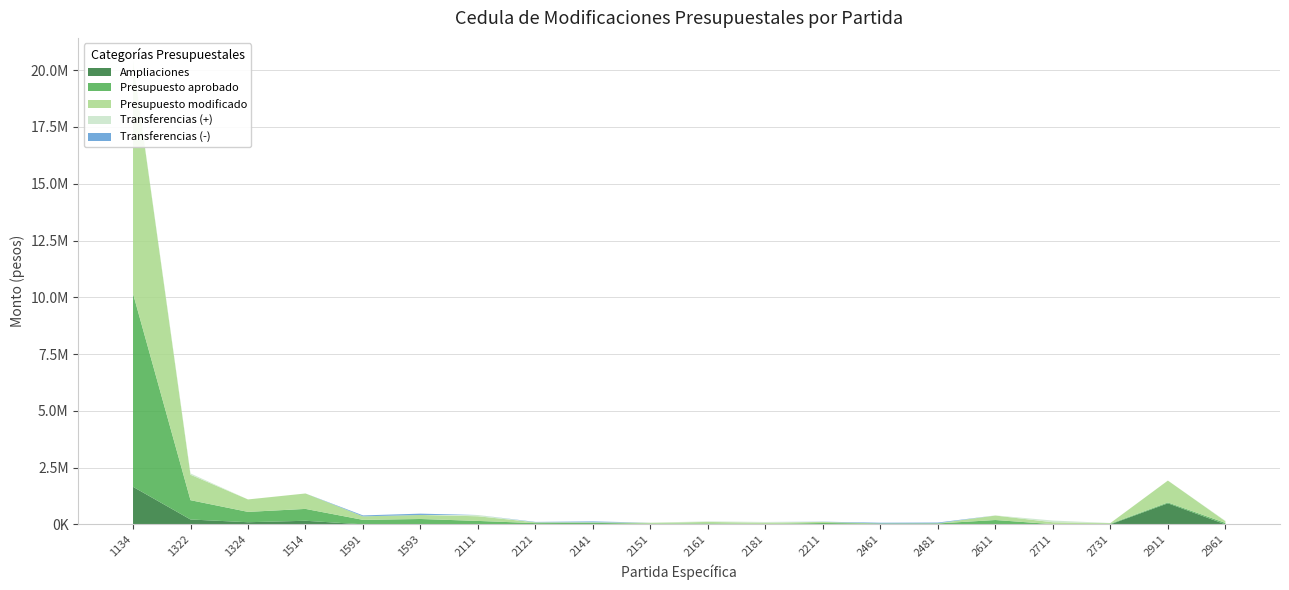

Reading right to left, transcribe all the data shown in this chart.

Ampliaciones: 2961=0.0	2911=925504.9	2731=0.0	2711=0.0	2611=0.0	2481=0.0	2461=0.0	2211=0.0	2181=0.0	2161=0.0	2151=0.0	2141=0.0	2121=0.0	2111=0.0	1593=0.0	1591=0.0	1514=156938.9	1324=92745.4	1322=212935.3	1134=1652562.5
Presupuesto aprobado: 2961=61500.0	2911=38190.6	2731=26420.0	2711=7700.0	2611=190113.4	2481=39352.0	2461=35480.0	2211=58500.0	2181=18943.0	2161=40000.0	2151=29799.0	2141=64030.0	2121=53085.1	2111=149895.6	1593=235191.0	1591=196438.0	1514=522388.0	1324=455346.9	1322=850399.1	1134=8507939.3
Presupuesto modificado: 2961=76669.0	2911=963695.5	2731=29035.4	2711=83299.0	2611=196415.5	2481=7745.0	2461=3271.2	2211=49372.9	2181=52153.6	2161=65813.2	2151=36719.1	2141=26893.6	2121=35794.6	2111=204815.7	1593=177869.8	1591=155240.9	1514=679326.9	1324=548092.2	1322=1120655.6	1134=10201698.9
Transferencias (+): 2961=15169.0	2911=0.0	2731=2615.4	2711=75599.0	2611=6302.1	2481=0.0	2461=0.0	2211=0.0	2181=33210.6	2161=25813.2	2151=6920.2	2141=0.0	2121=0.0	2111=54920.1	1593=0.0	1591=0.0	1514=0.0	1324=0.0	1322=57321.2	1134=41197.1
Transferencias (-): 2961=0.0	2911=0.0	2731=0.0	2711=0.0	2611=0.0	2481=31607.0	2461=32208.8	2211=9127.1	2181=0.0	2161=0.0	2151=0.0	2141=37136.4	2121=17290.5	2111=0.0	1593=57321.2	1591=41197.1	1514=0.0	1324=0.0	1322=0.0	1134=0.0